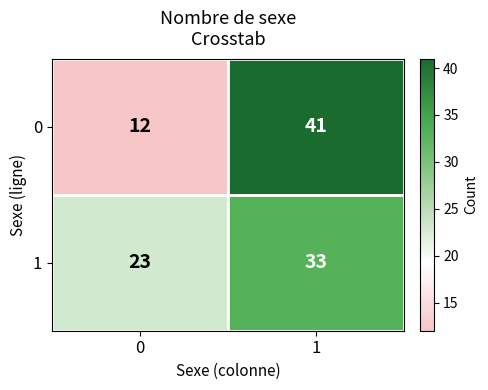

What is the spread (max minus min) of values at 1?

8